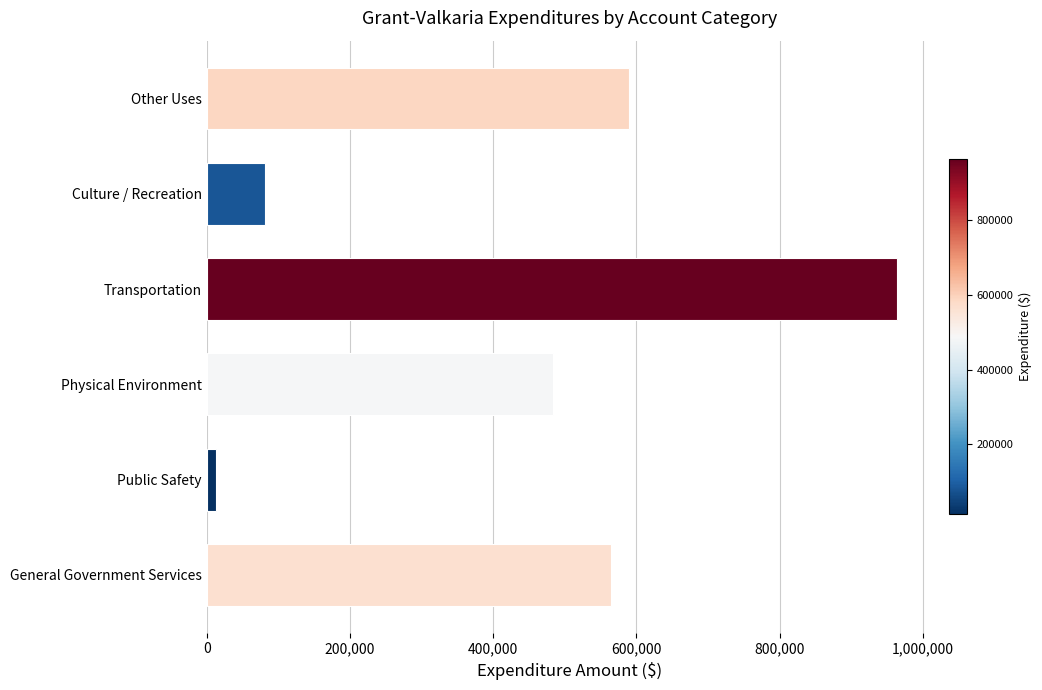

Reading bottom to top, list all the values displayed in this chart.

564795	12498	483170	964091	80732	589438